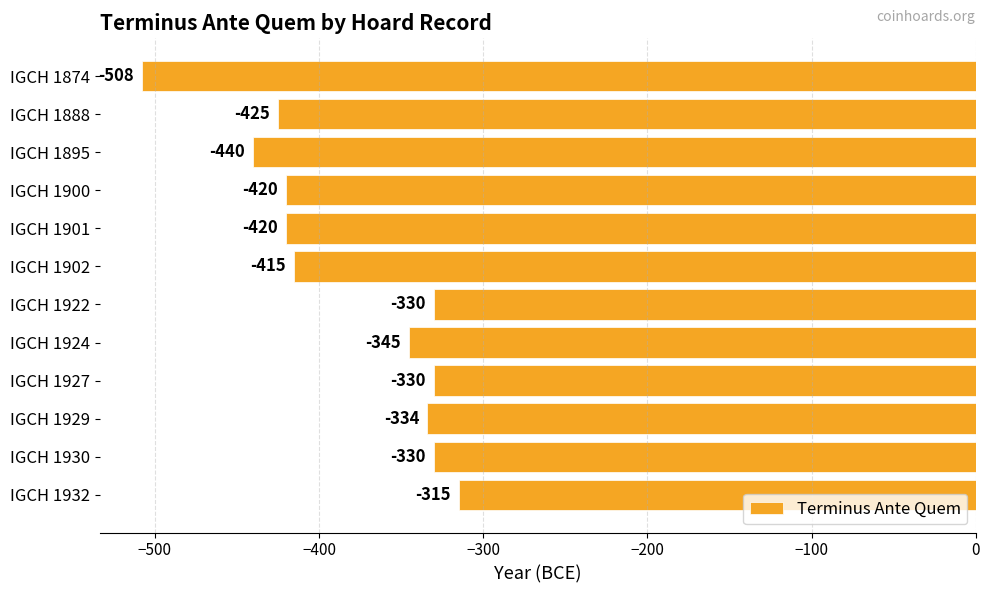

Between IGCH 1902 and IGCH 1924, which is larger?

IGCH 1924